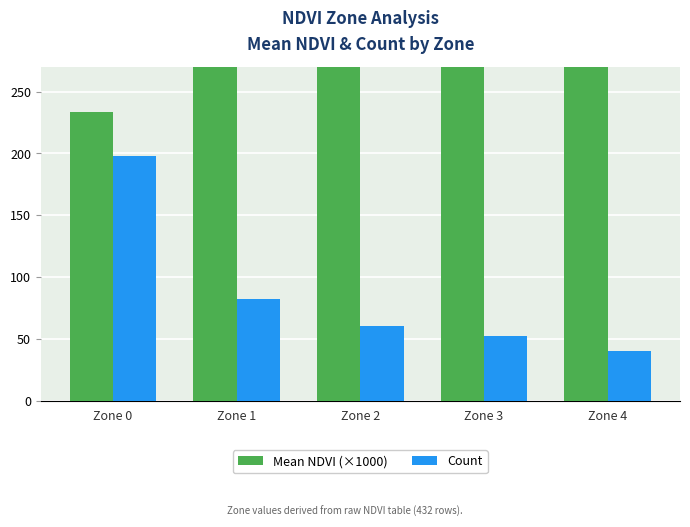

How many groups of bars are there?

5